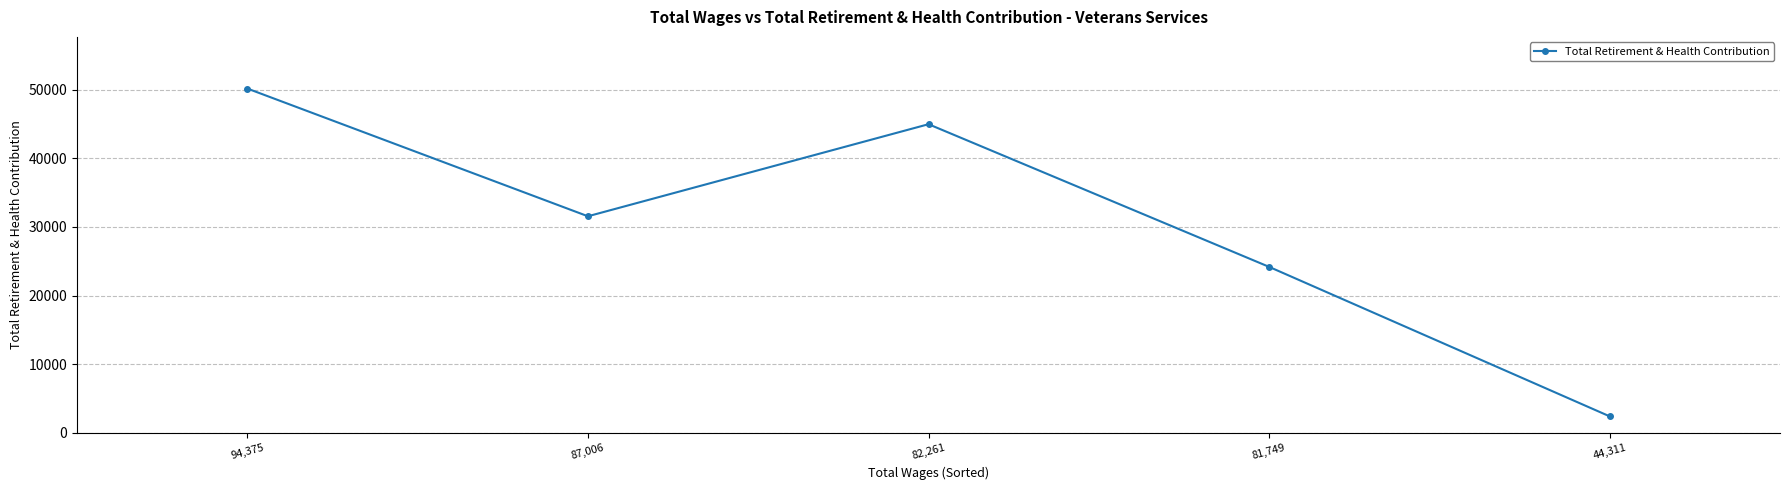

List the labels in order of value, largest first.

94,375, 82,261, 87,006, 81,749, 44,311